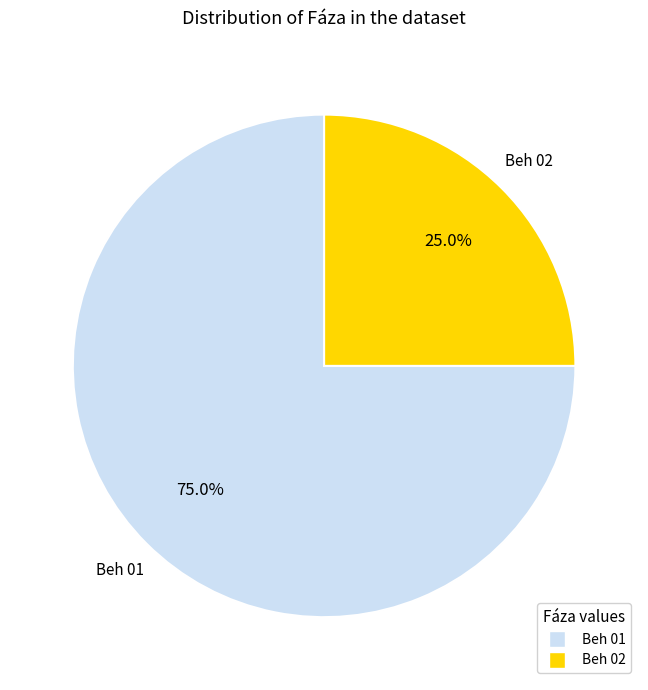

How many segments does this pie chart have?

2